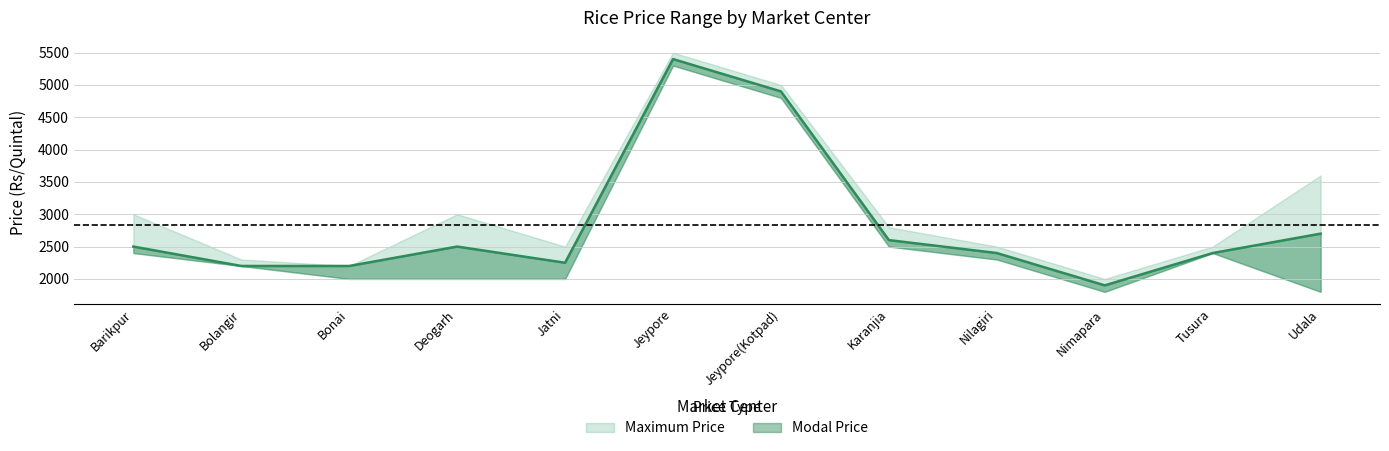

What is the lowest value of the Minimum Price series?

1800